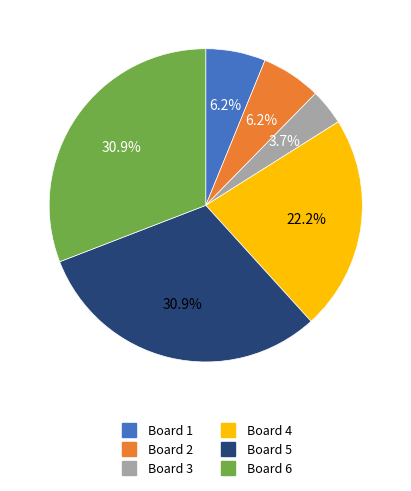

Combined, do Board 2 and Board 6 account for over 50%?

No